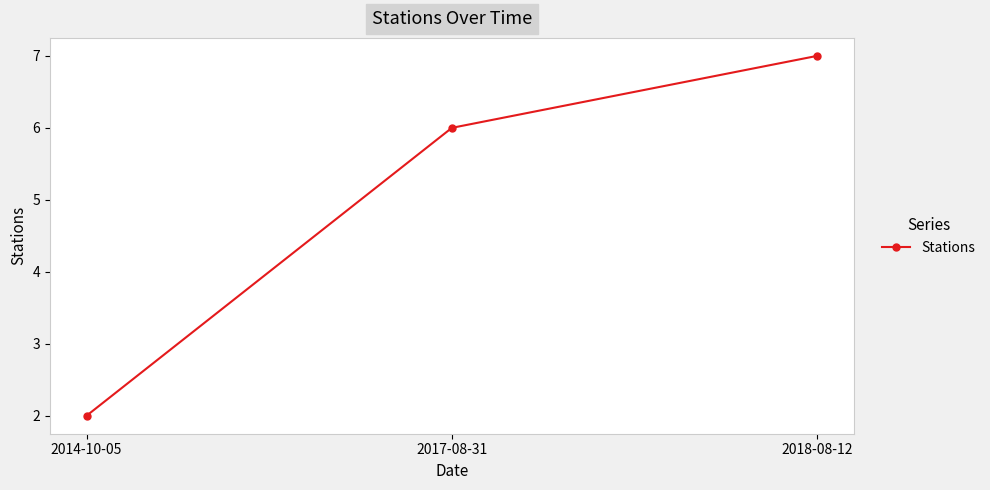

Rank the categories by value from lowest to highest.

2014-10-05, 2017-08-31, 2018-08-12